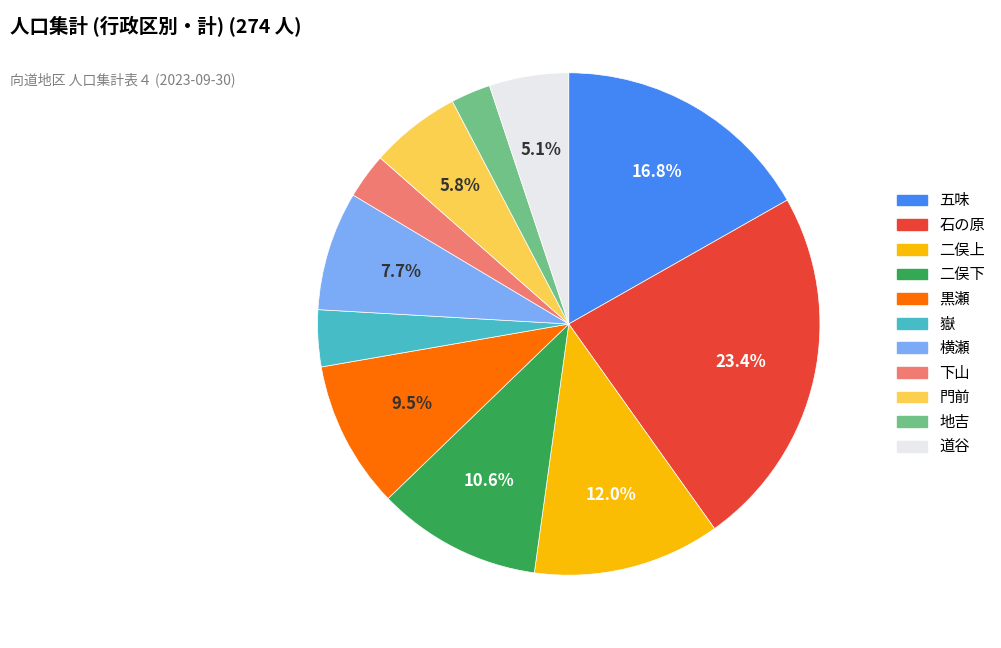

Approximately how many times larger is the value at 二俣下 compared to 門前?

1.8